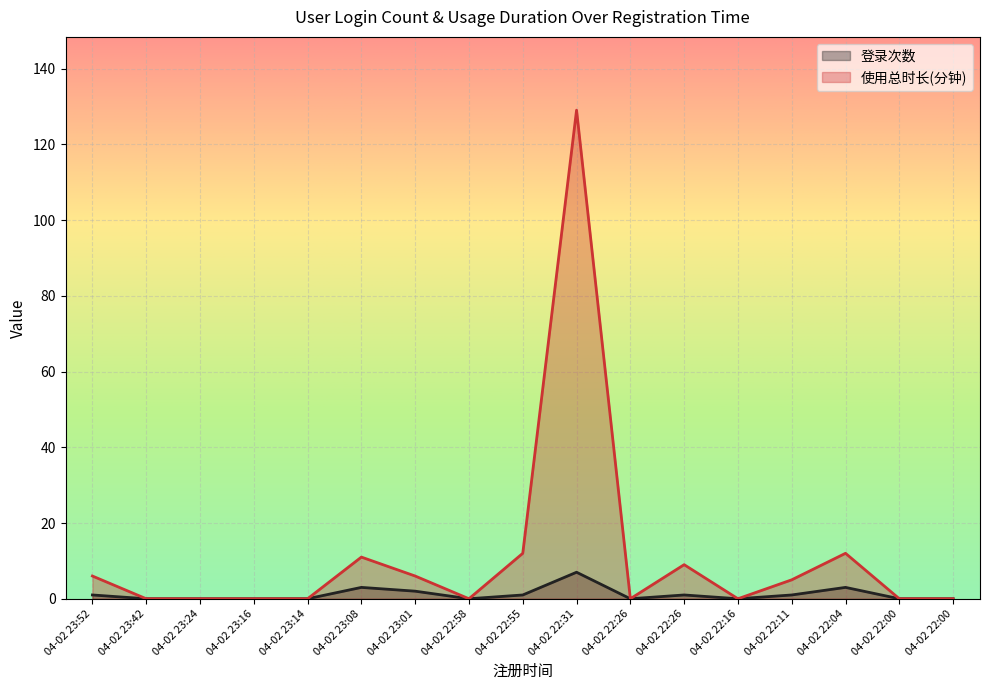

What are all the series names shown in the legend?

登录次数, 使用总时长(分钟)